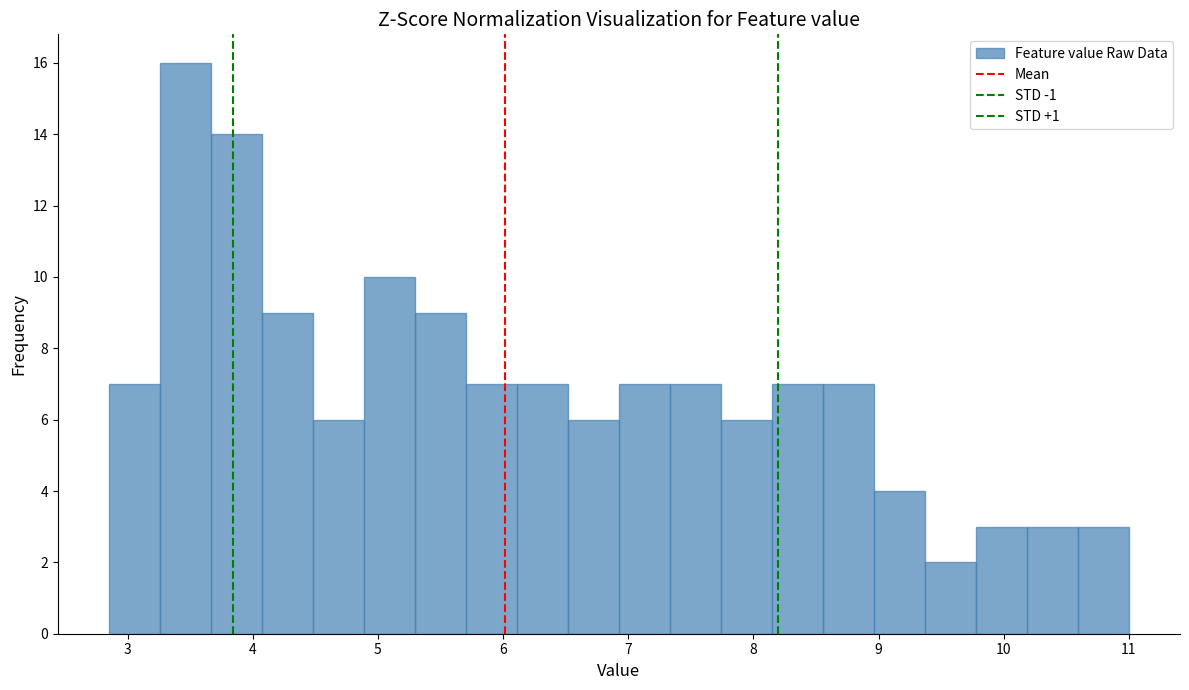

Reading left to right, list every bar in this chart as the range it spans on the x-axis followed by its height. Neither the bar edges nor the heights are printed on the chart, so give them approximately, as read against the axes.

2.9 to 3.3: 7
3.3 to 3.7: 16
3.7 to 4.1: 14
4.1 to 4.5: 9
4.5 to 4.9: 6
4.9 to 5.3: 10
5.3 to 5.7: 9
5.7 to 6.1: 7
6.1 to 6.5: 7
6.5 to 6.9: 6
6.9 to 7.3: 7
7.3 to 7.7: 7
7.7 to 8.1: 6
8.1 to 8.6: 7
8.6 to 9.0: 7
9.0 to 9.4: 4
9.4 to 9.8: 2
9.8 to 10.2: 3
10.2 to 10.6: 3
10.6 to 11.0: 3